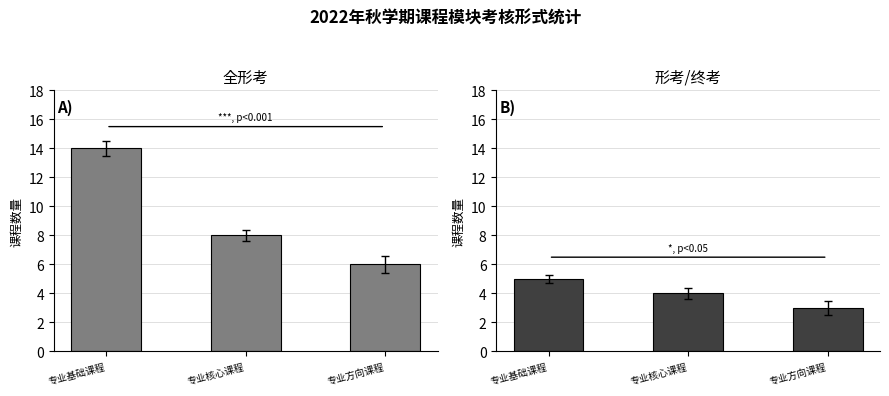

At which category does the chart reach its peak across all series?

专业基础课程